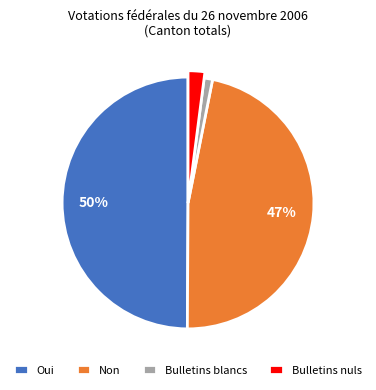

To the nearest percent, what is the average slice percentage?

25%